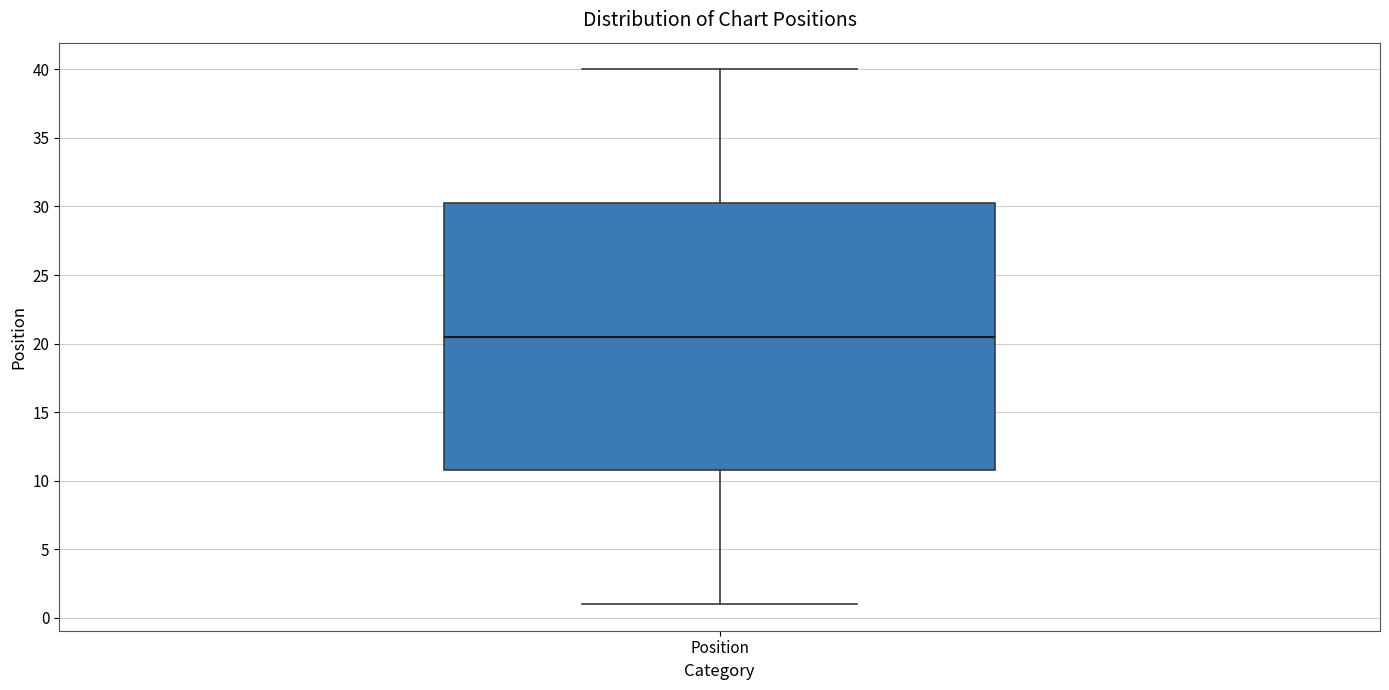

Where is the lower edge of the box for Position on the y-axis? The values are not printed on the chart, so give them approximately, as read against the axis.

11.0